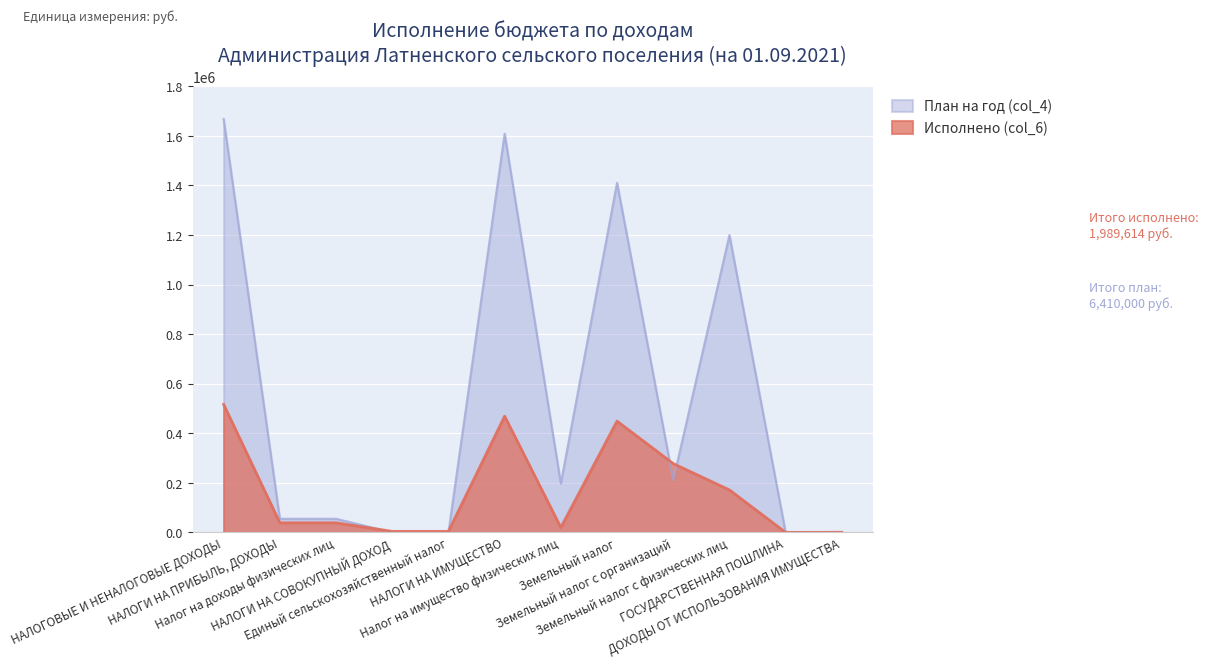

True or false: План на год (col_4) and Исполнено (col_6) cross at least once.

True